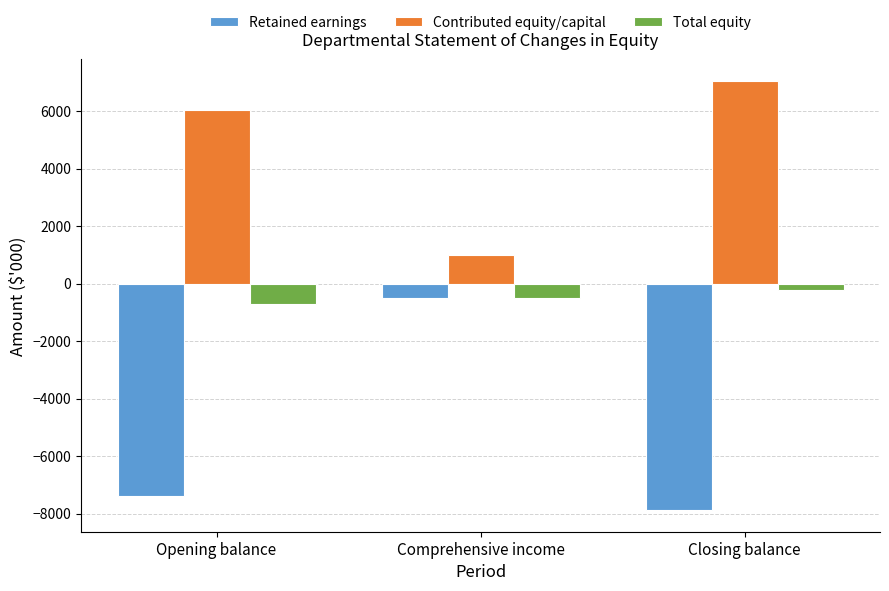

What is the label of the 2nd bar from the right?

Comprehensive income